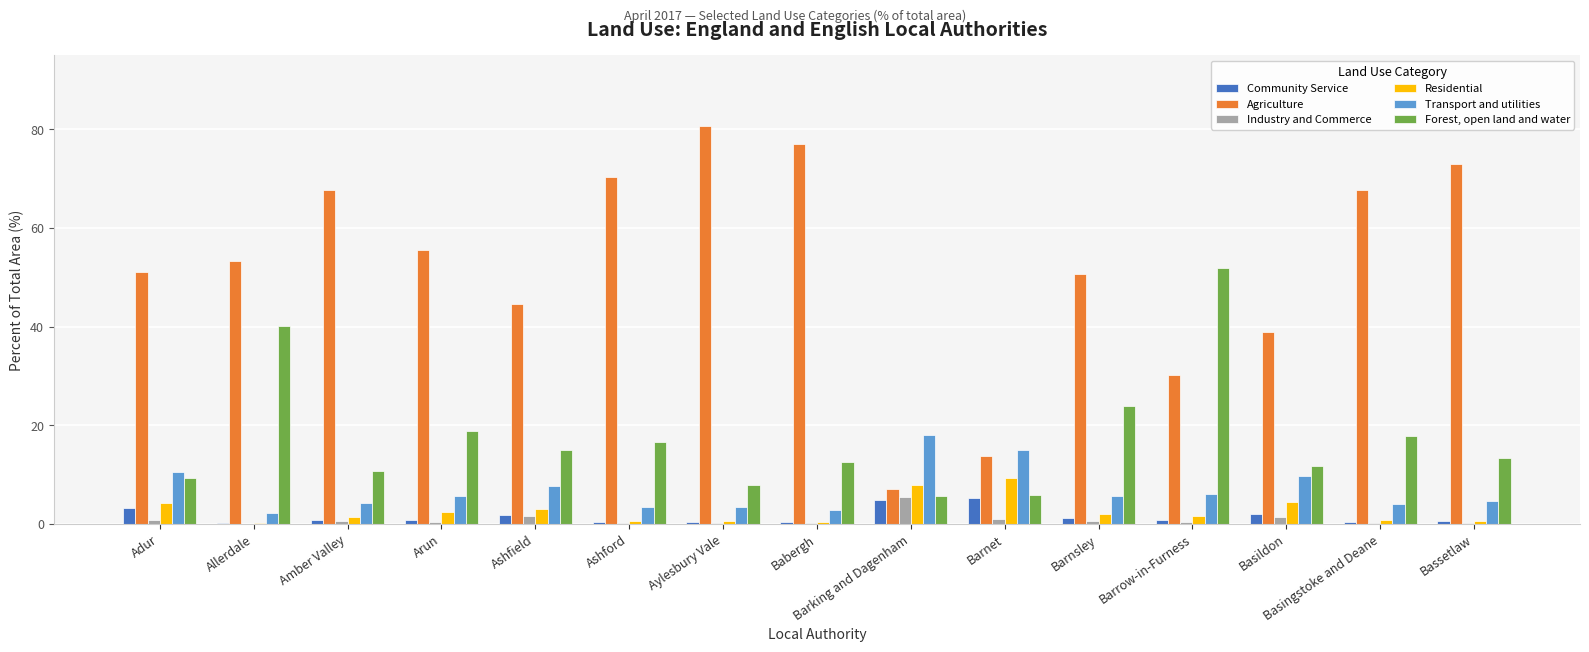

Which series has the widest spread of values?

Agriculture